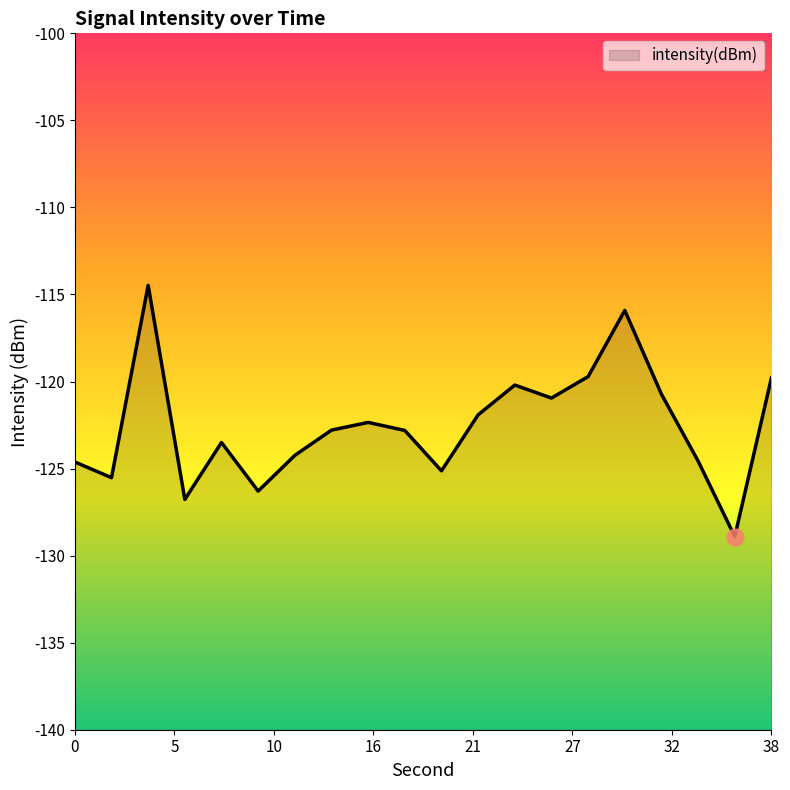

The value at 38 is -26.3. True or false?

False